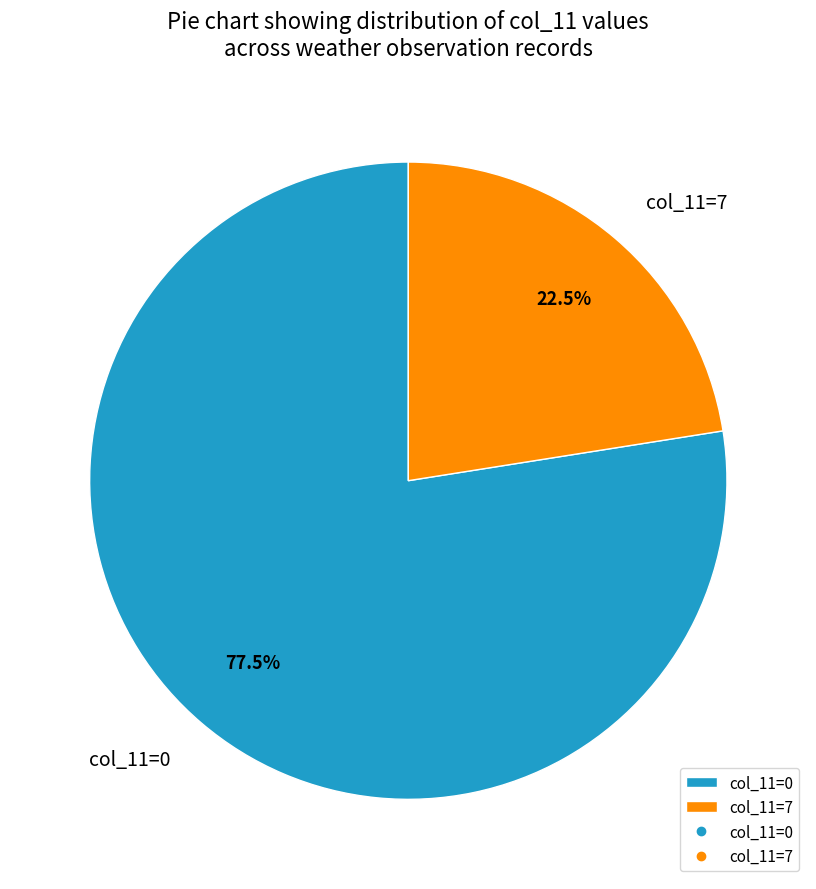

Rank the categories by value from highest to lowest.

col_11=0, col_11=7